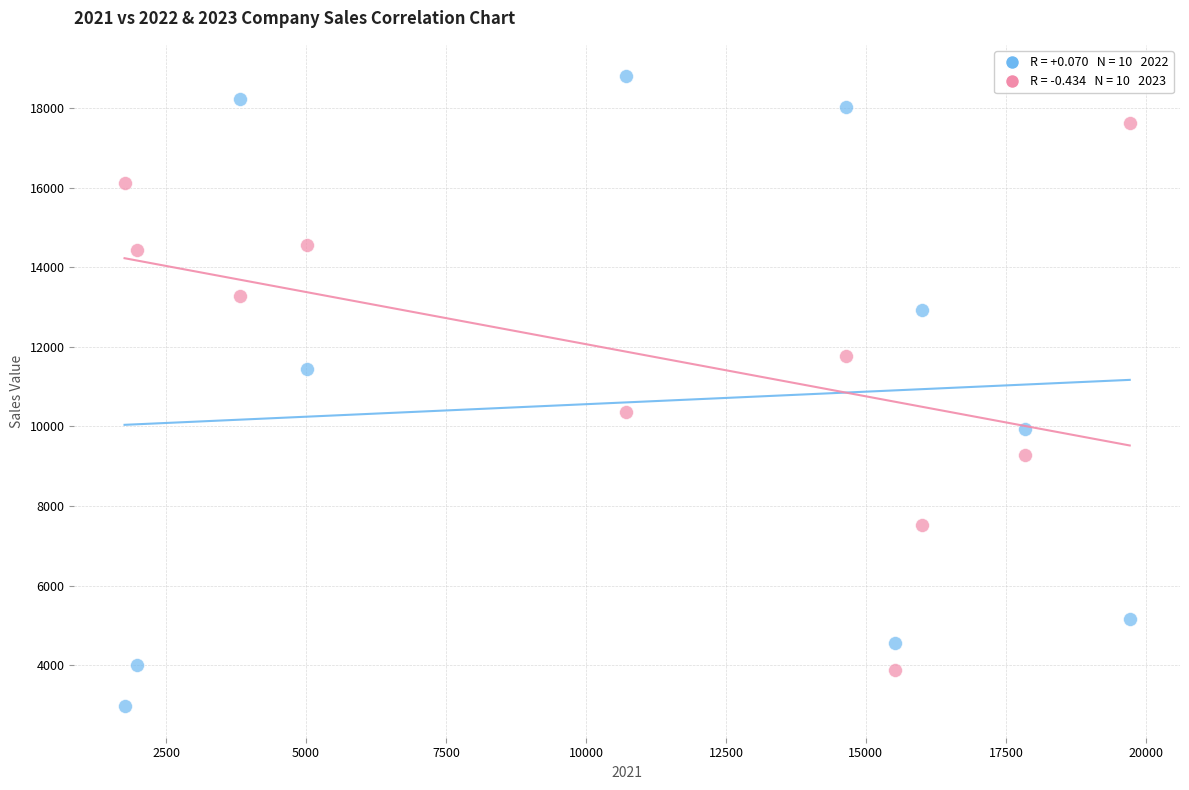

Across all data points, what is the range of Y values (max minus min)?

15821